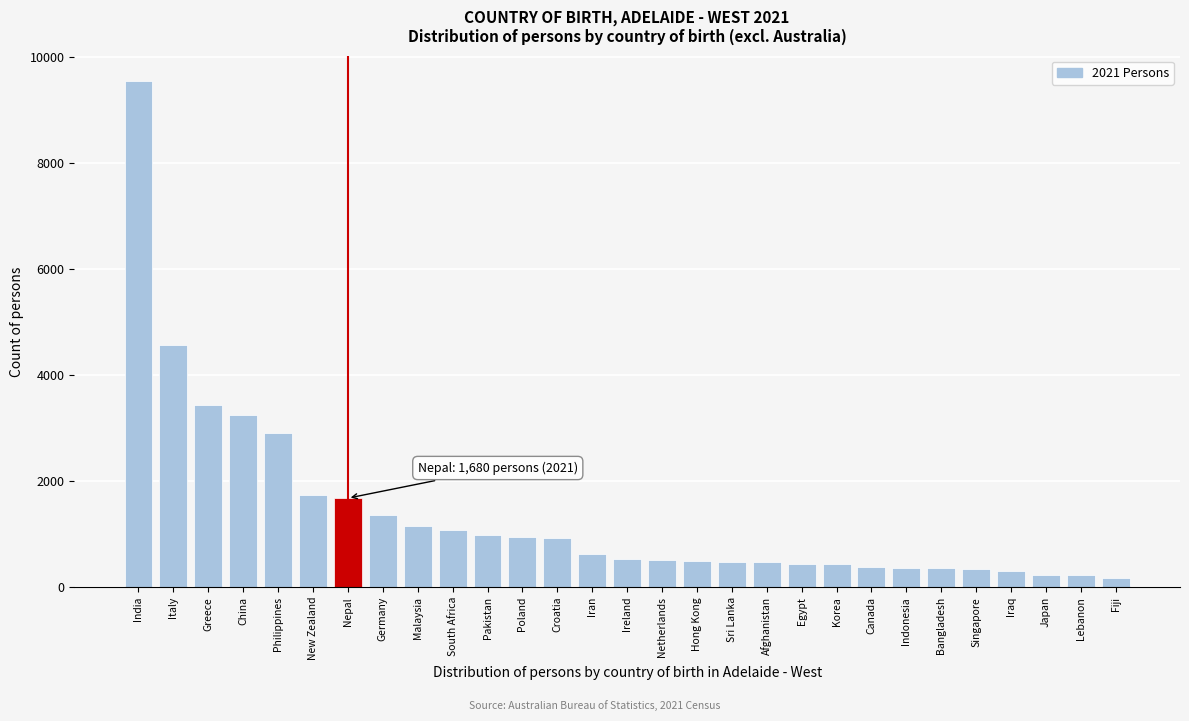

What is the sum of the values at Indonesia and Sri Lanka?

850